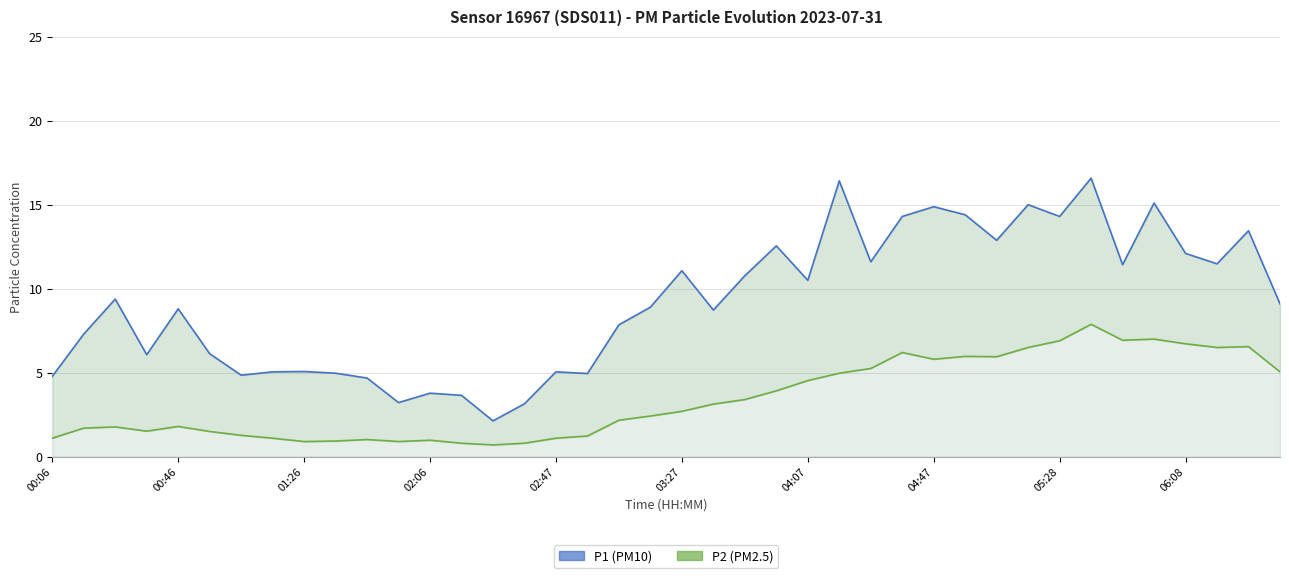

In P1 (PM10), how many points are higher than both neighbors (excluding endpoints)?

13